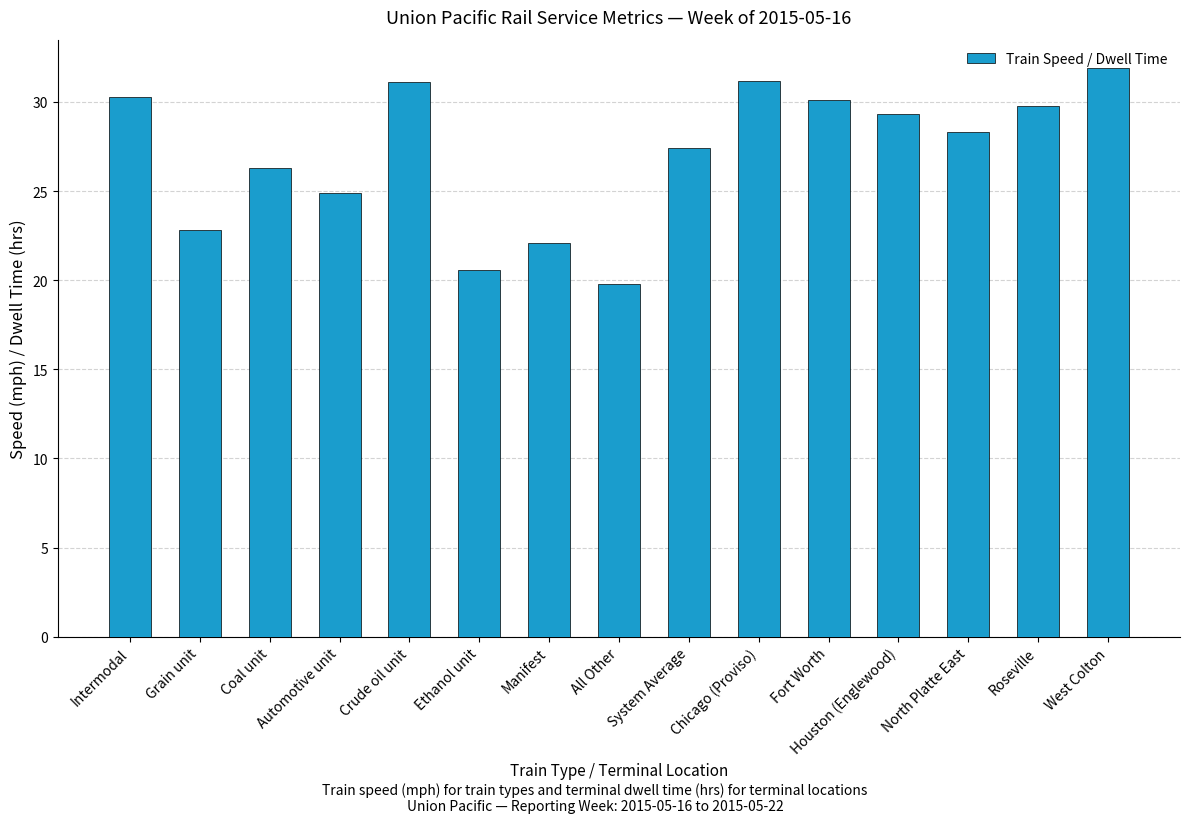

At which label does the data first exceed 28?

Intermodal